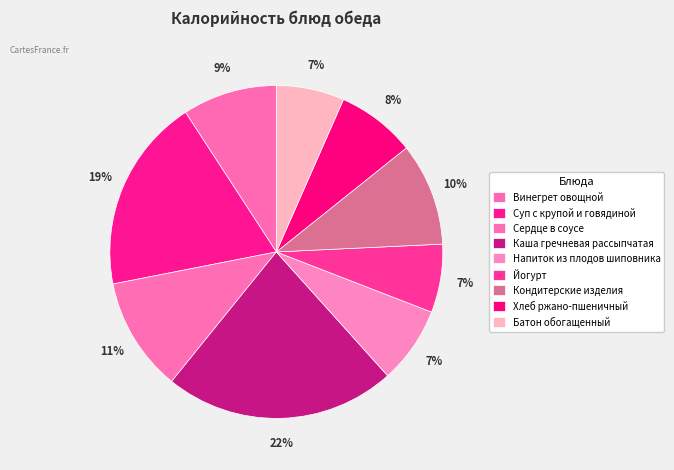

Count the number of slices in the pie.

9